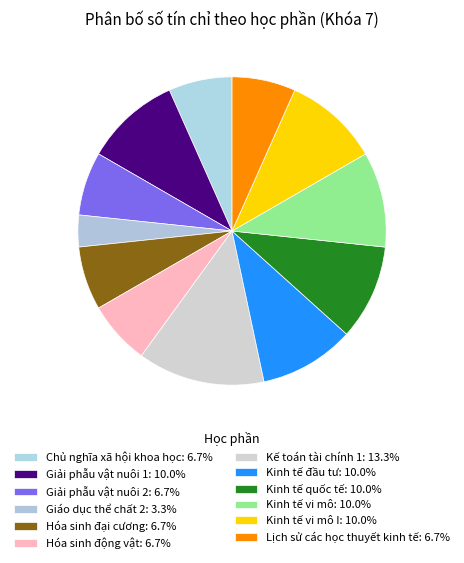

How many segments does this pie chart have?

12